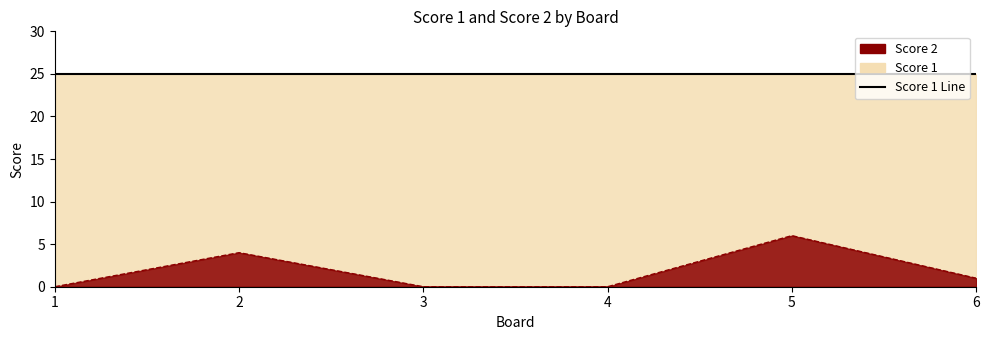

Is it true that Score 2 Line equals -3 at 3?

False